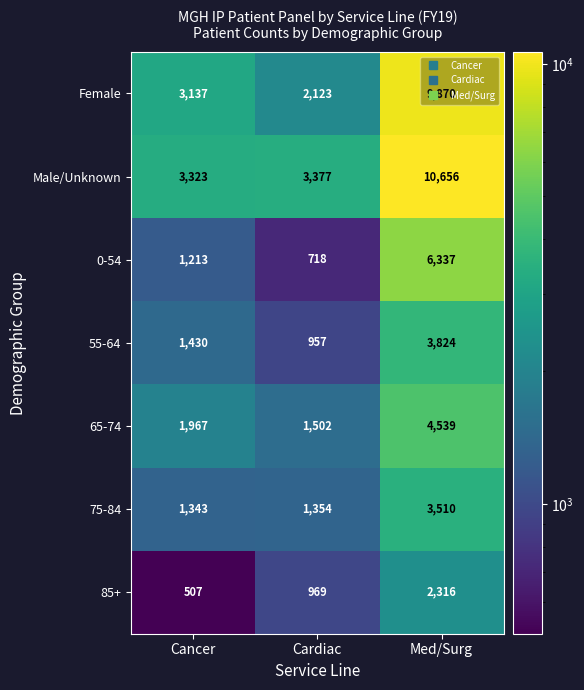

The 0-54 series shows 6337 at Med/Surg. True or false?

True